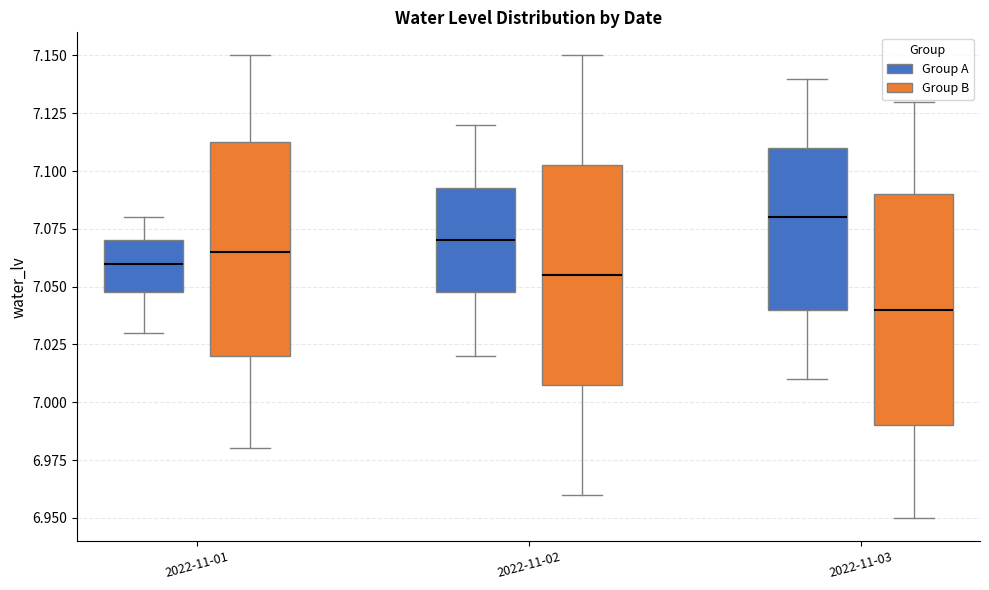

Where is the lower edge of the box for 2022-11-01 (Group B) on the y-axis? The values are not printed on the chart, so give them approximately, as read against the axis.

7.020